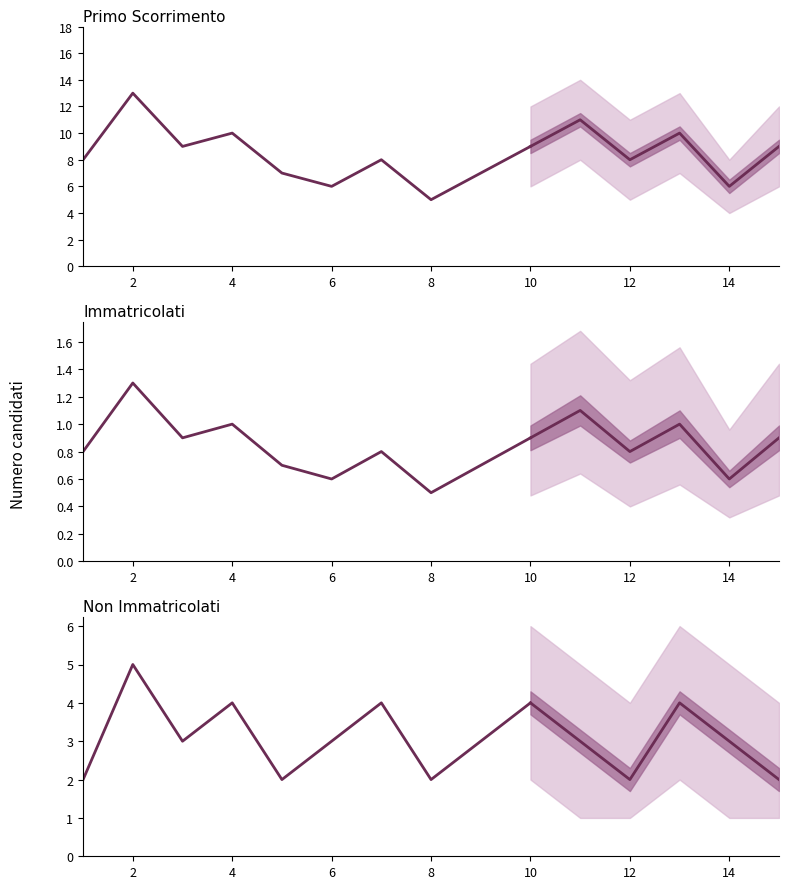

What is the minimum value shown in the chart?

0.5